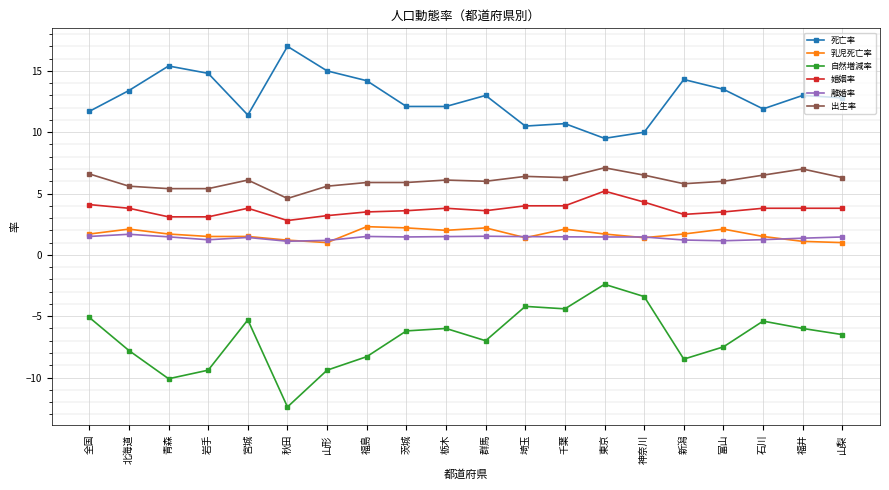

What is the value of the 自然増減率 point at the 1st from the left?

-5.1